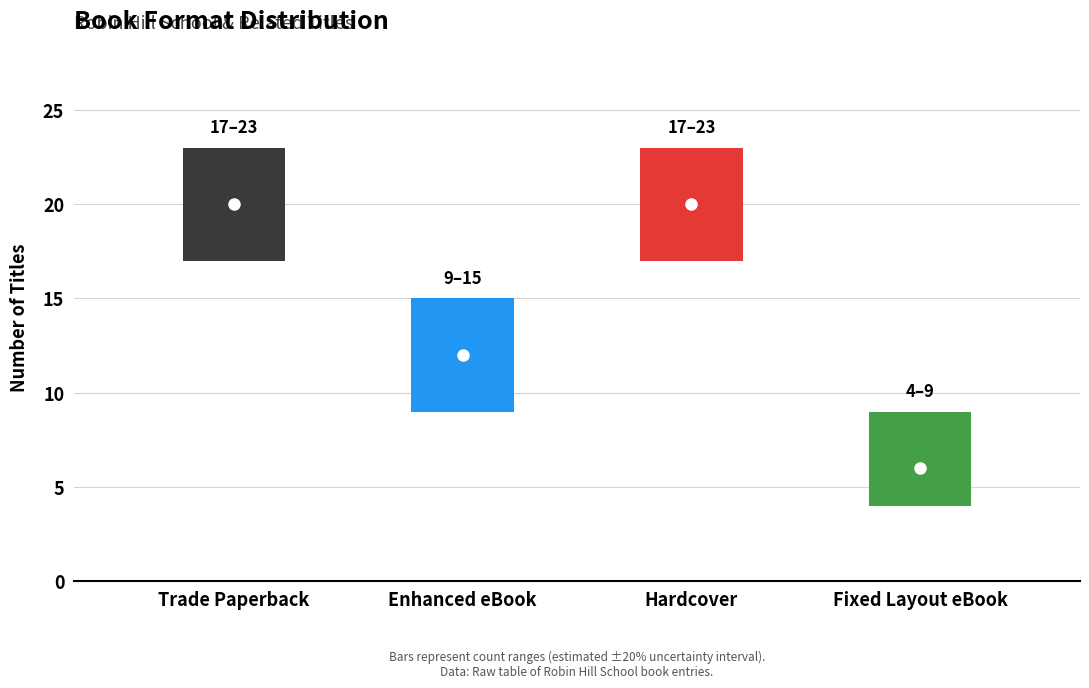

Count the number of categories in the chart.

4